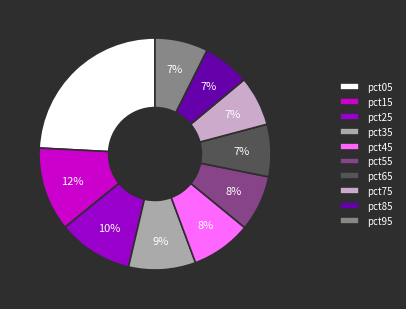

What percentage is the pct05 slice, to the nearest percent?

24%